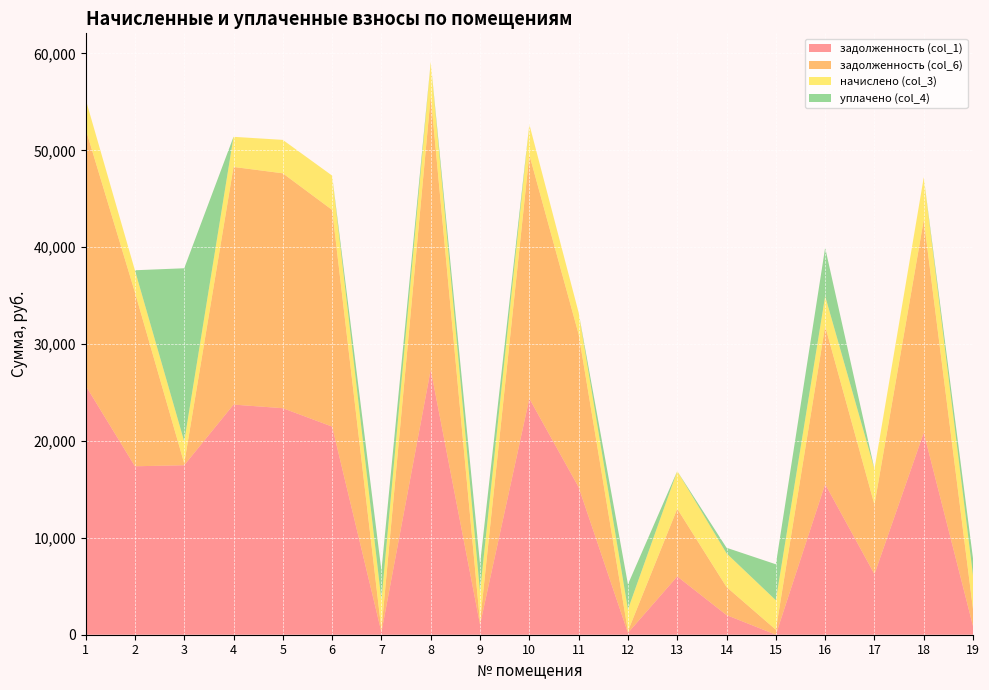

Reading left to right, transcribe all the data shown in this chart.

задолженность (col_1): 25716.1	17387.4	17495.4	23754.4	23381.9	21482.1	254.3	27360.9	1041.6	24375.1	15226.9	186.6	6013.7	2026.8	2.5	15541.2	6253.1	20859.0	865.9
задолженность (col_6): 26486.2	17956.6	189.1	24531.9	24245.0	22367.5	254.3	28240.7	260.4	25161.9	15786.7	186.6	6986.5	2895.4	512.2	16314.9	7171.9	21960.1	1736.3
начислено (col_3): 3080.2	2276.6	2269.2	3109.9	3452.2	3541.4	3057.8	3519.1	3124.8	3147.1	2239.4	2239.4	3891.1	3474.5	3043.0	3095.0	3675.4	4404.5	3481.9
уплачено (col_4): 0.0	0.0	17873.6	0.0	0.0	0.0	3047.2	0.0	2864.4	0.0	0.0	2587.4	0.0	579.1	3713.7	5000.0	0.0	0.0	1745.0